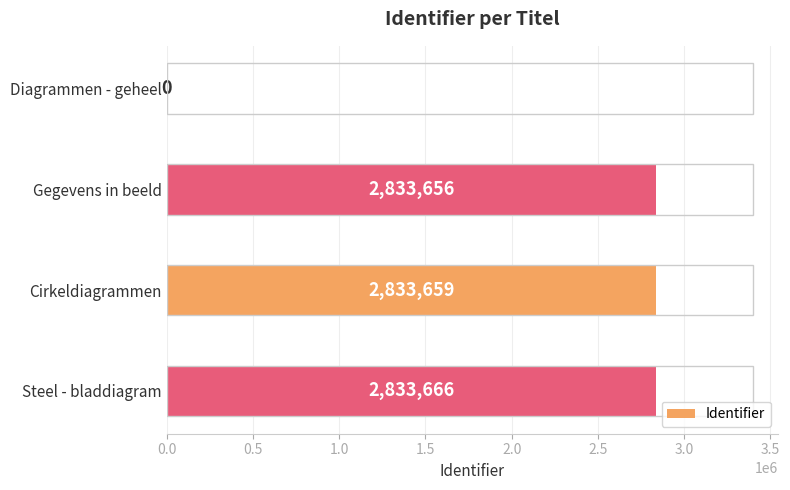

Where is the data nearest to the value 1416833?

Gegevens in beeld